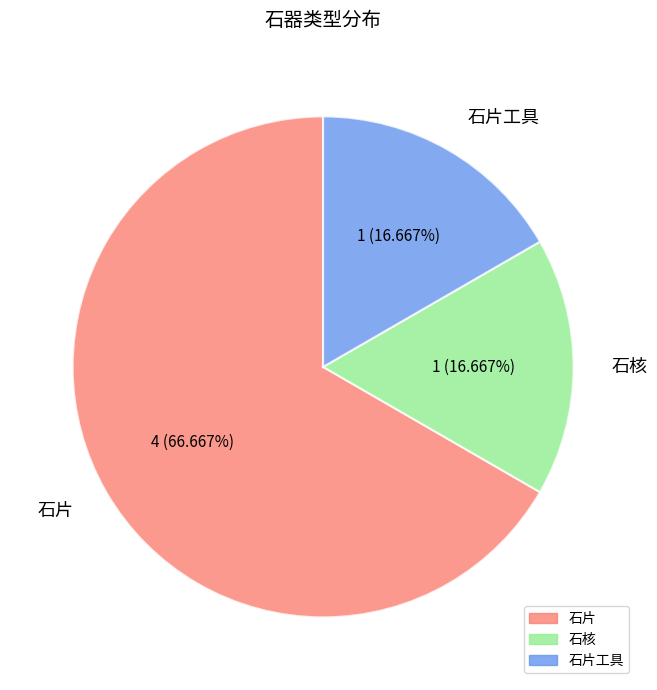

Is the sum of 石片工具 and 石核 greater than half?

No